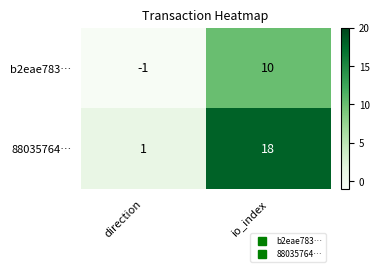

Where is b2eae783… nearest to the value 4?

direction